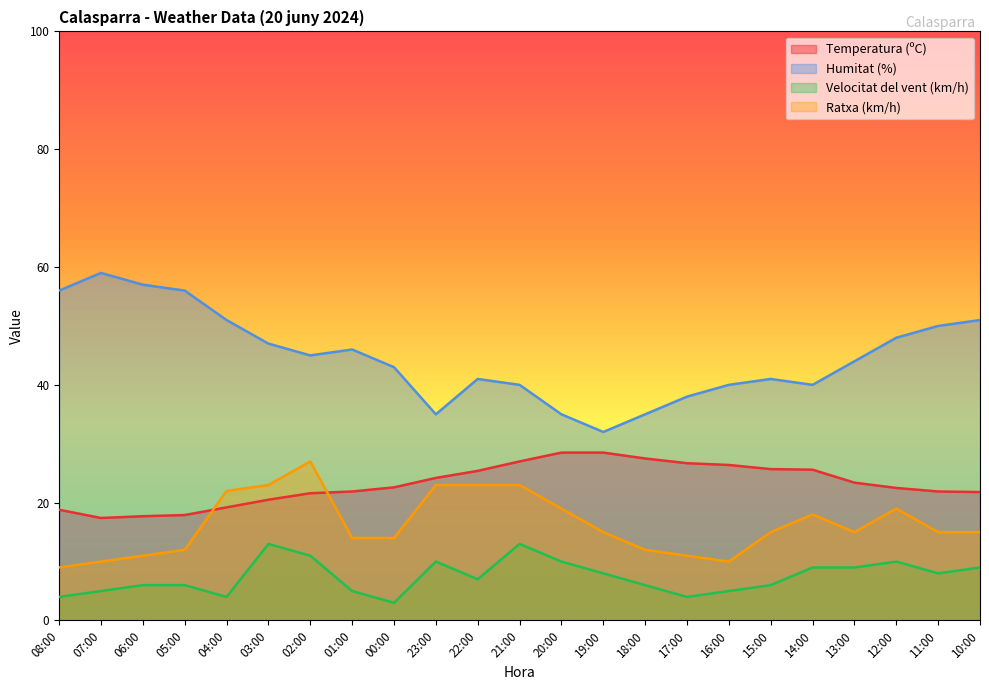

Reading left to right, what are all the values shown in this chart?

Temperatura (ºC): 08:00=18.8	07:00=17.4	06:00=17.7	05:00=17.9	04:00=19.2	03:00=20.5	02:00=21.6	01:00=21.9	00:00=22.6	23:00=24.2	22:00=25.4	21:00=27.0	20:00=28.5	19:00=28.5	18:00=27.5	17:00=26.7	16:00=26.4	15:00=25.7	14:00=25.6	13:00=23.4	12:00=22.5	11:00=21.9	10:00=21.8
Humitat (%): 08:00=56.0	07:00=59.0	06:00=57.0	05:00=56.0	04:00=51.0	03:00=47.0	02:00=45.0	01:00=46.0	00:00=43.0	23:00=35.0	22:00=41.0	21:00=40.0	20:00=35.0	19:00=32.0	18:00=35.0	17:00=38.0	16:00=40.0	15:00=41.0	14:00=40.0	13:00=44.0	12:00=48.0	11:00=50.0	10:00=51.0
Velocitat del vent (km/h): 08:00=4.0	07:00=5.0	06:00=6.0	05:00=6.0	04:00=4.0	03:00=13.0	02:00=11.0	01:00=5.0	00:00=3.0	23:00=10.0	22:00=7.0	21:00=13.0	20:00=10.0	19:00=8.0	18:00=6.0	17:00=4.0	16:00=5.0	15:00=6.0	14:00=9.0	13:00=9.0	12:00=10.0	11:00=8.0	10:00=9.0
Ratxa (km/h): 08:00=9.0	07:00=10.0	06:00=11.0	05:00=12.0	04:00=22.0	03:00=23.0	02:00=27.0	01:00=14.0	00:00=14.0	23:00=23.0	22:00=23.0	21:00=23.0	20:00=19.0	19:00=15.0	18:00=12.0	17:00=11.0	16:00=10.0	15:00=15.0	14:00=18.0	13:00=15.0	12:00=19.0	11:00=15.0	10:00=15.0